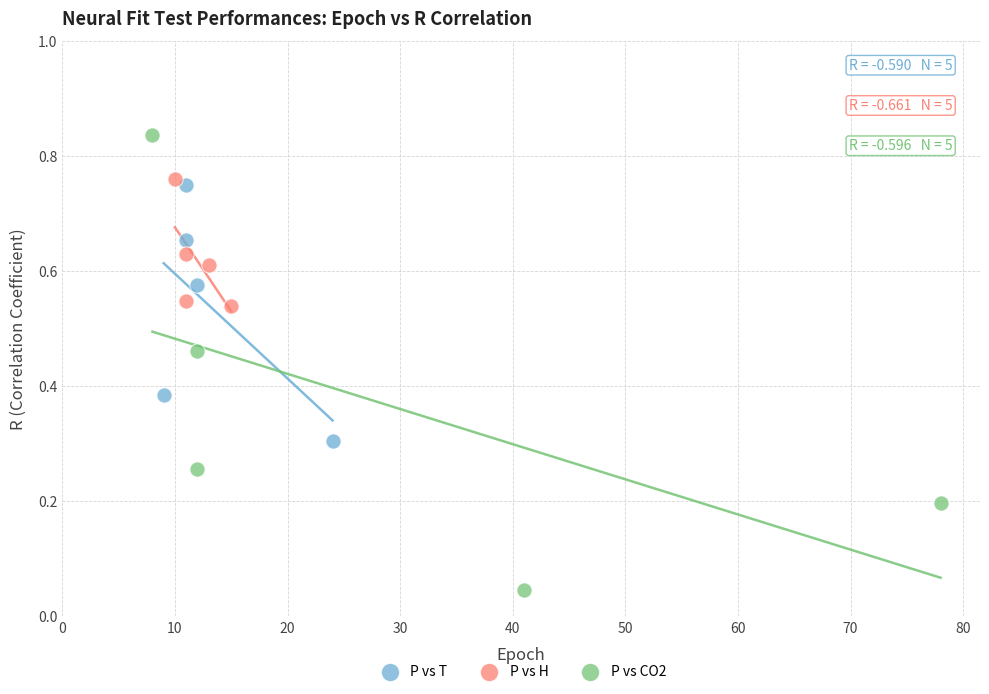

Which series reaches the minimum Y coordinate?

P vs CO2